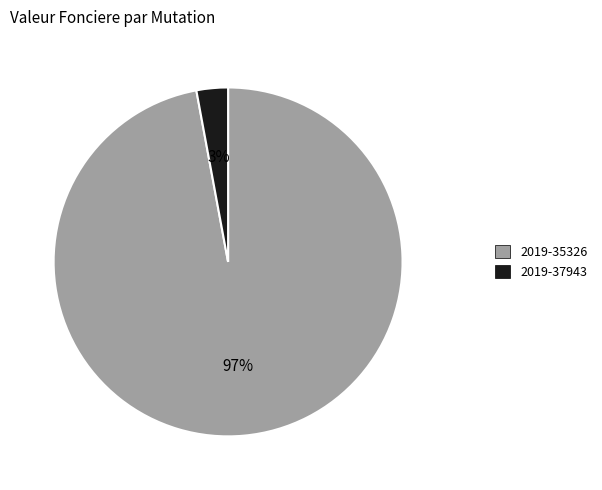

To the nearest percent, what is the combined percentage of 2019-37943 and 2019-35326?

100%